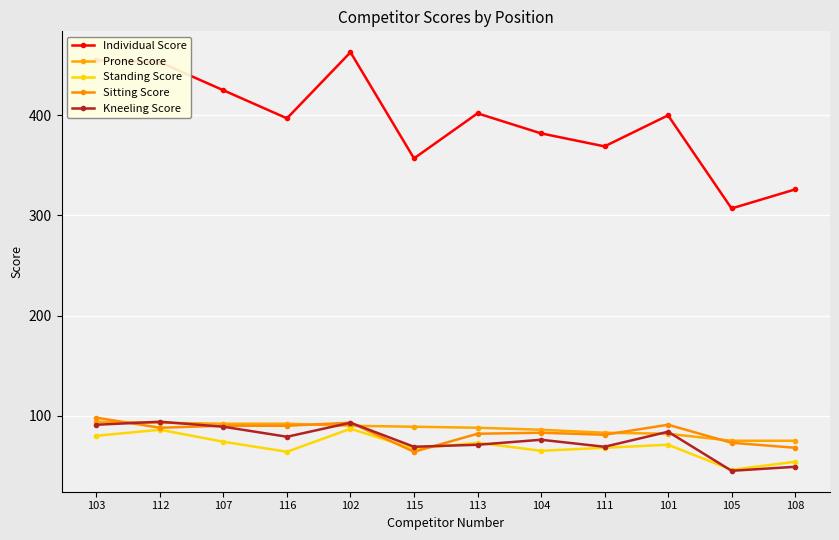

True or false: Kneeling Score and Individual Score cross at least once.

False